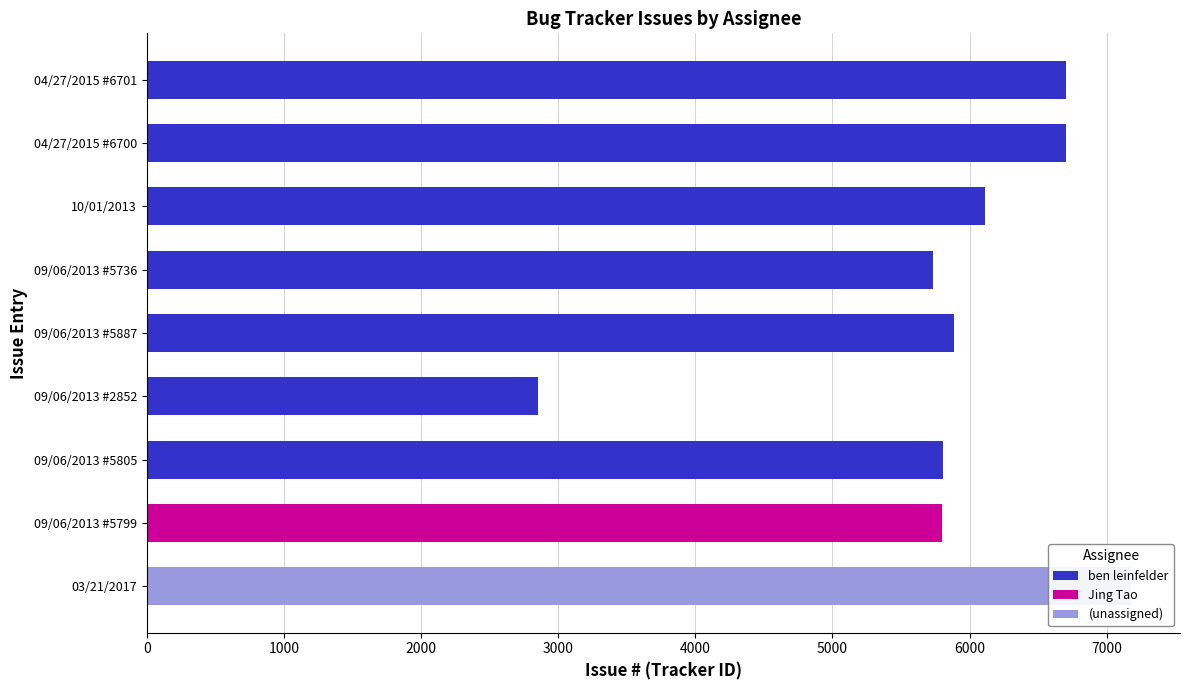

Which series has the largest total across all categories?

ben leinfelder